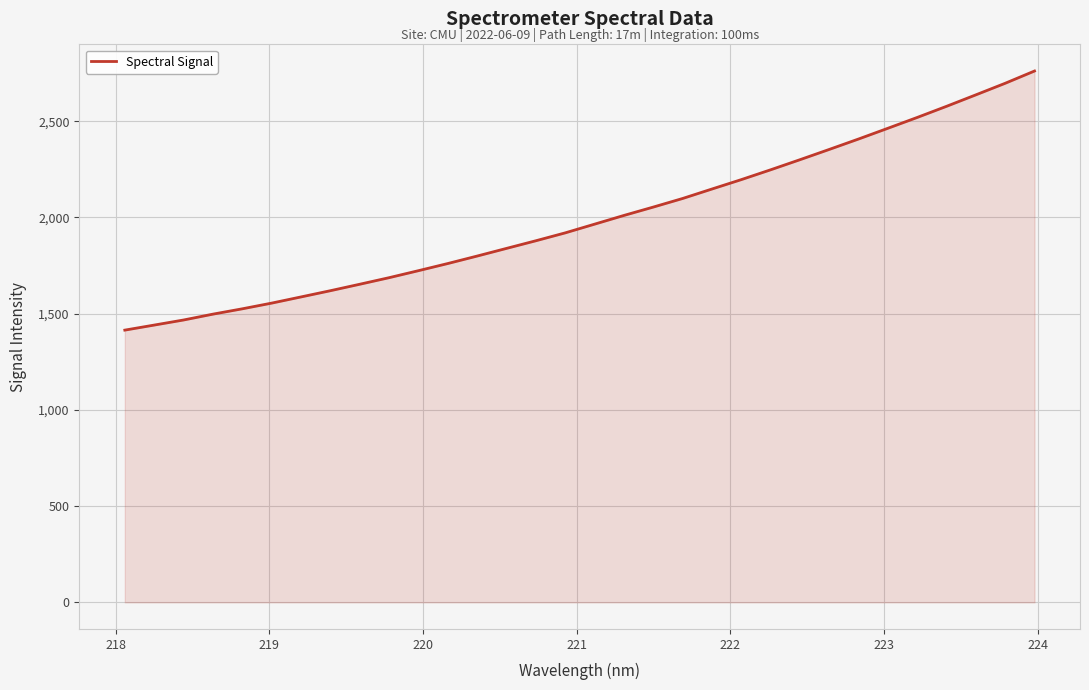

What is the average value?

1994.2